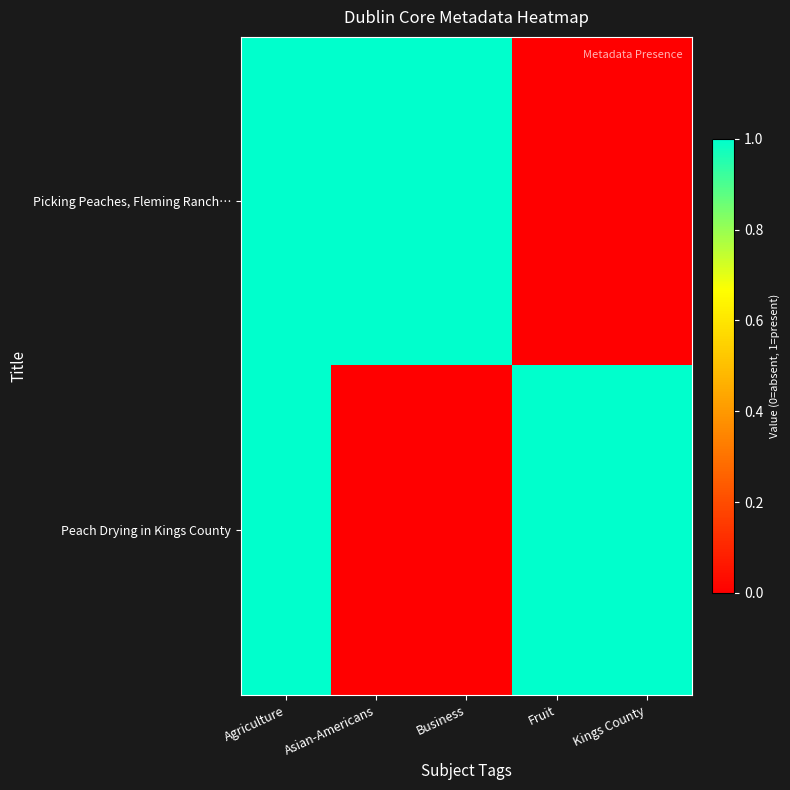

Between Asian-Americans and Business, which series saw the biggest shift?

Picking Peaches, Fleming Ranch…